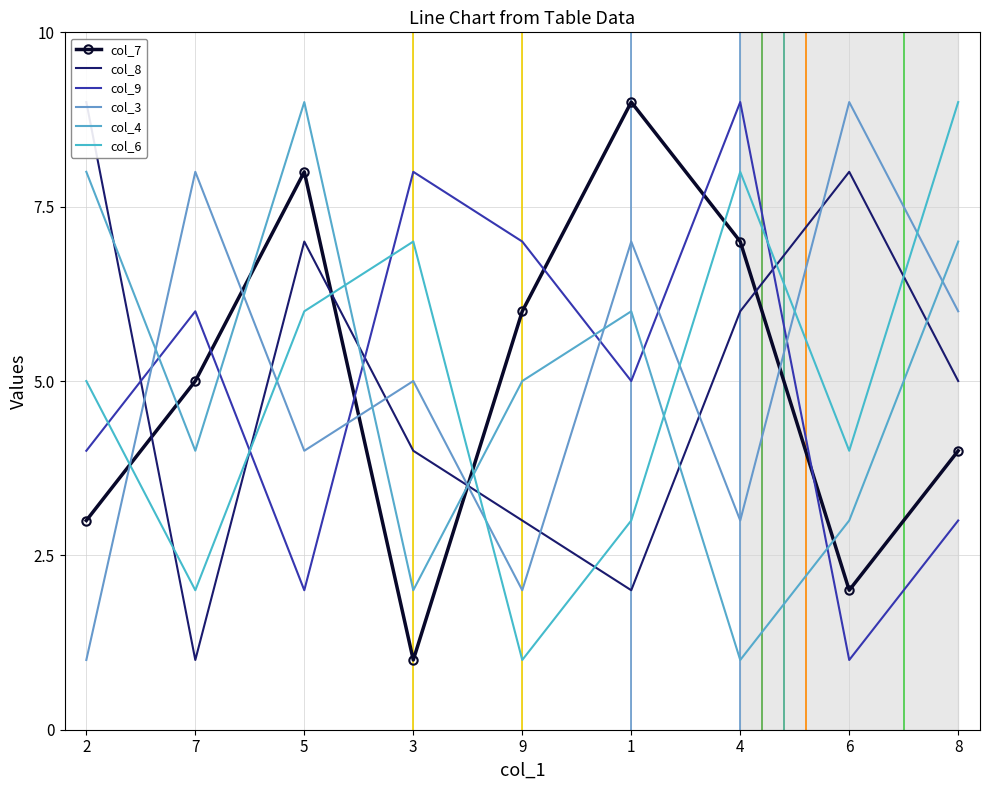

True or false: col_9 has more than 2 interior local peaks.

True